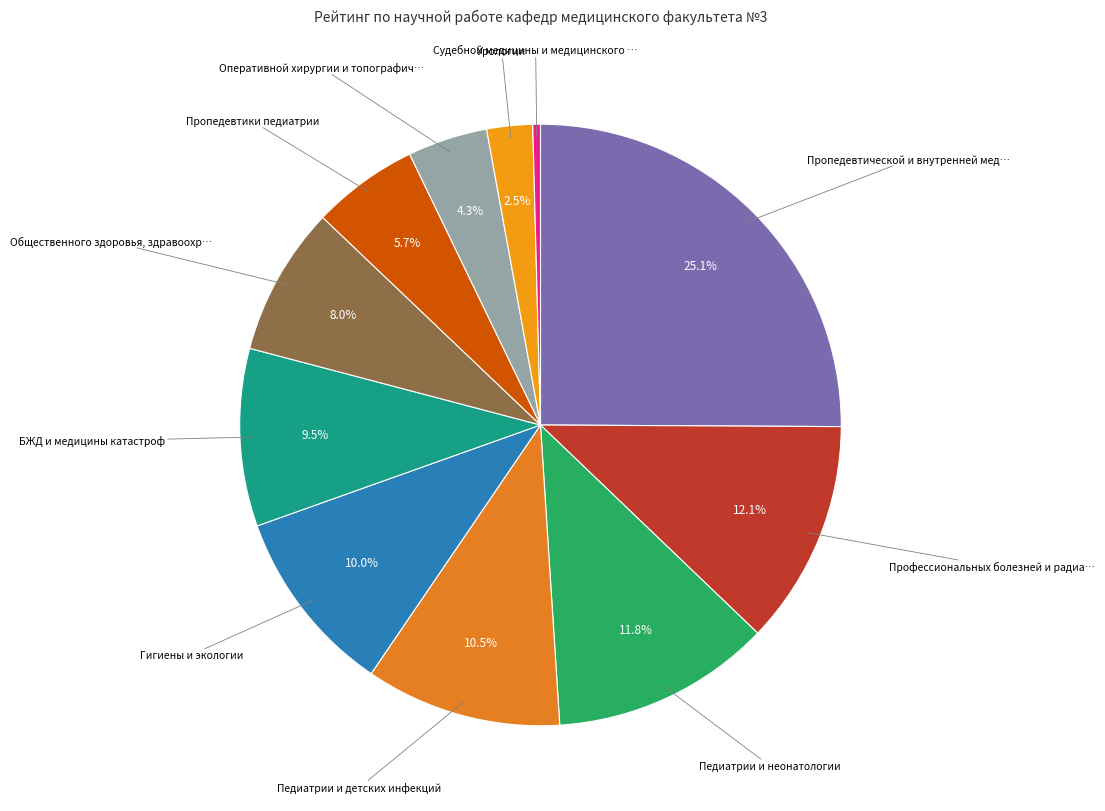

How many segments does this pie chart have?

11